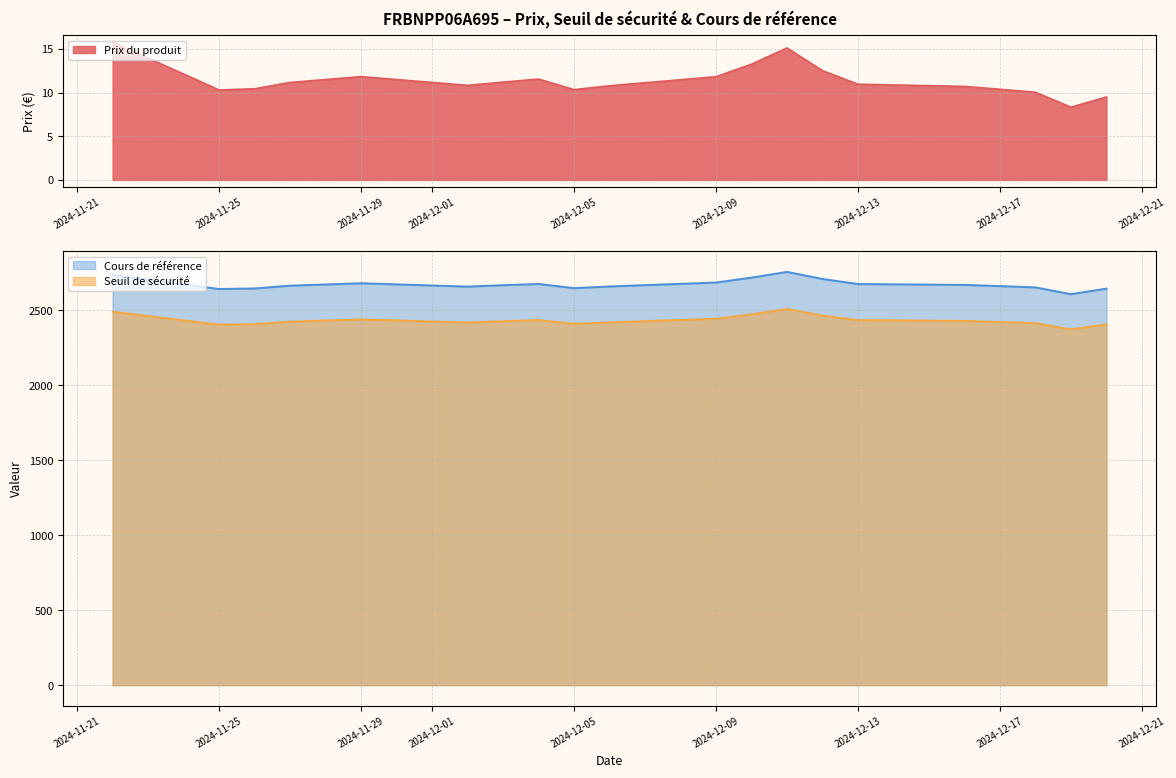

The value of Prix du produit at 2024-12-17 is 10.4. True or false?

True